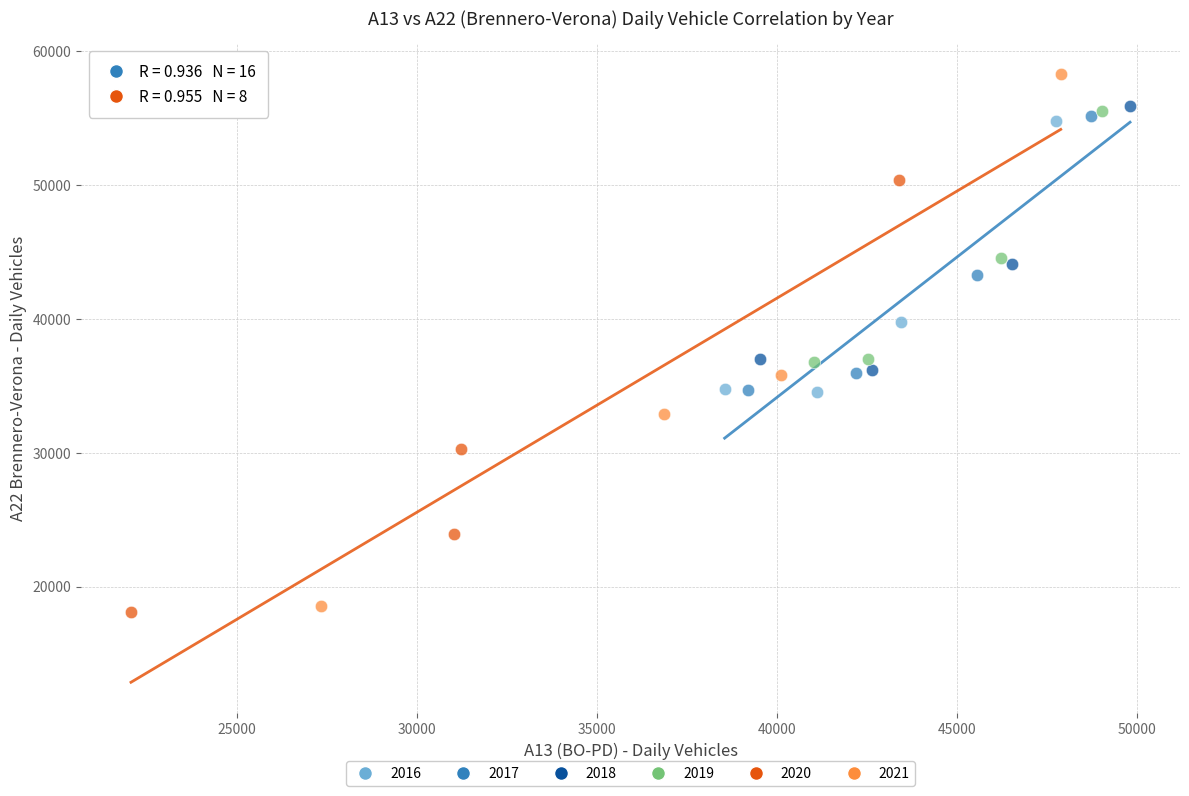

Which series has the largest Y range (max minus min)?

2021